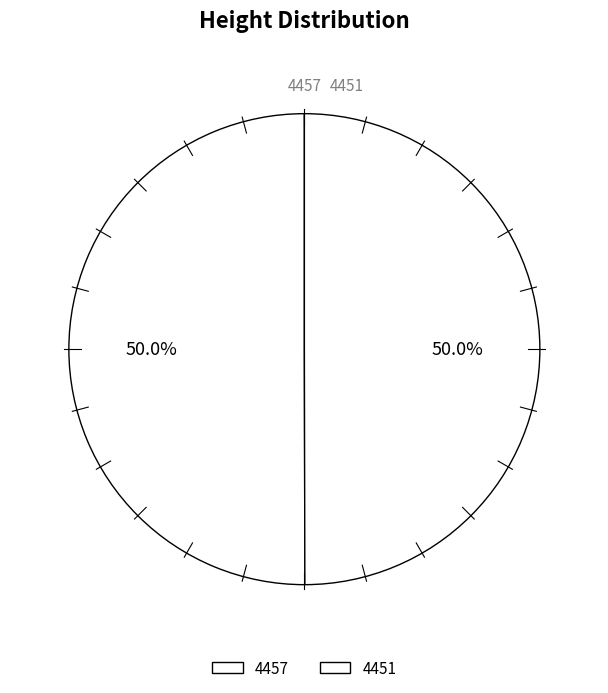

How many segments does this pie chart have?

2